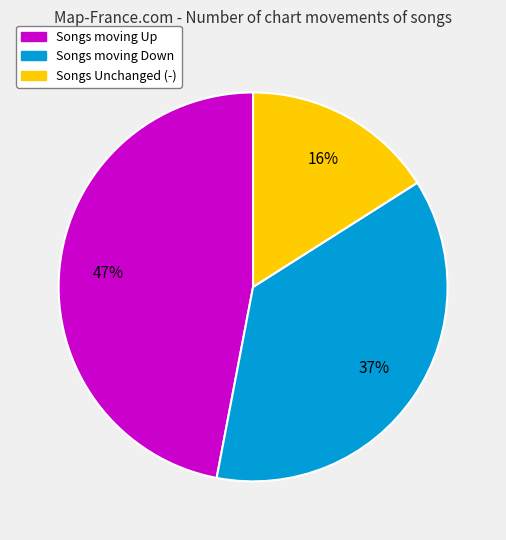

Is there any slice that represents more than half of the pie?

No